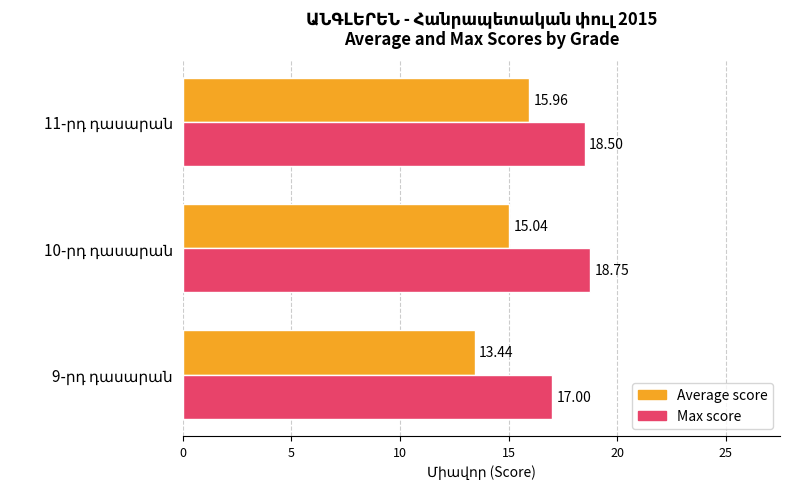

Count the Max score values in the range 17 to 18.

1